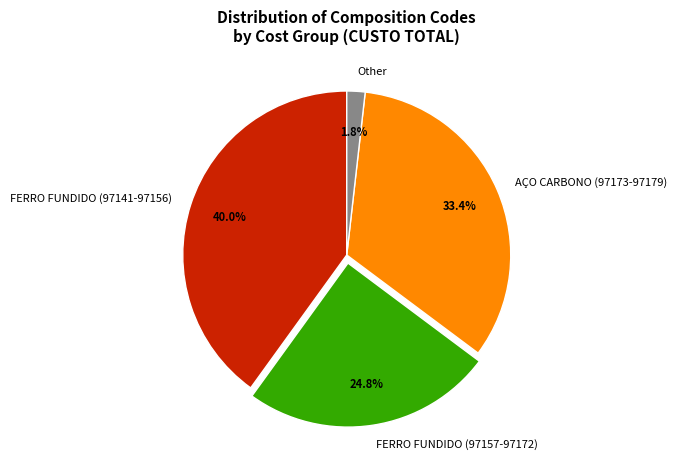

Is there any slice that represents more than half of the pie?

No